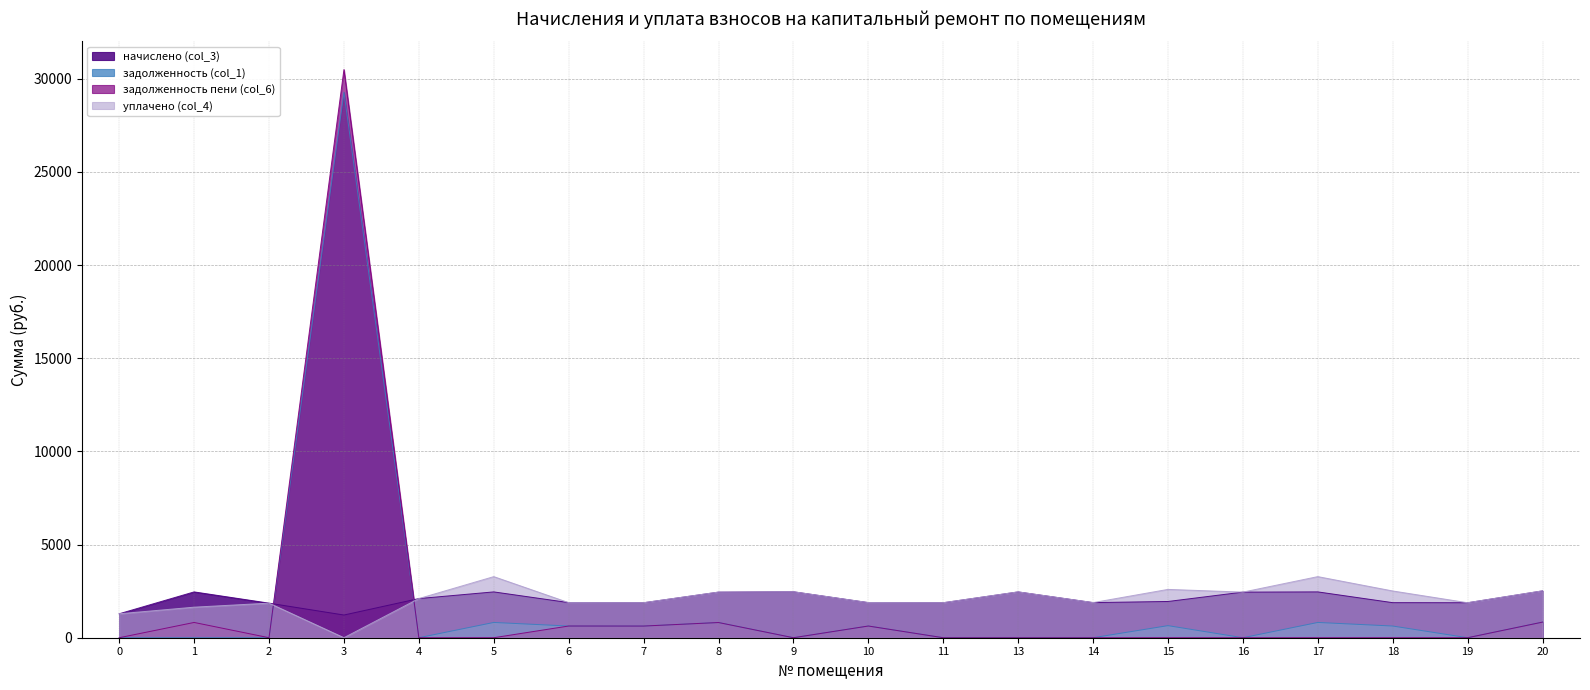

What are all the series names shown in the legend?

начислено (col_3), задолженность (col_1), задолженность пени (col_6), уплачено (col_4)